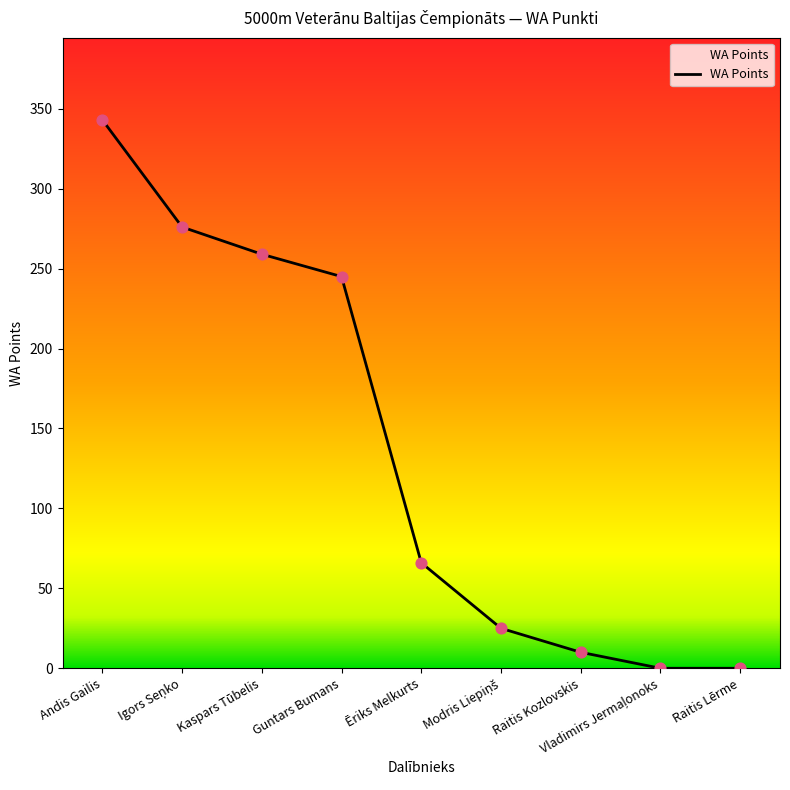

What is the change in value from Kaspars Tūbelis to Raitis Kozlovskis?

-249